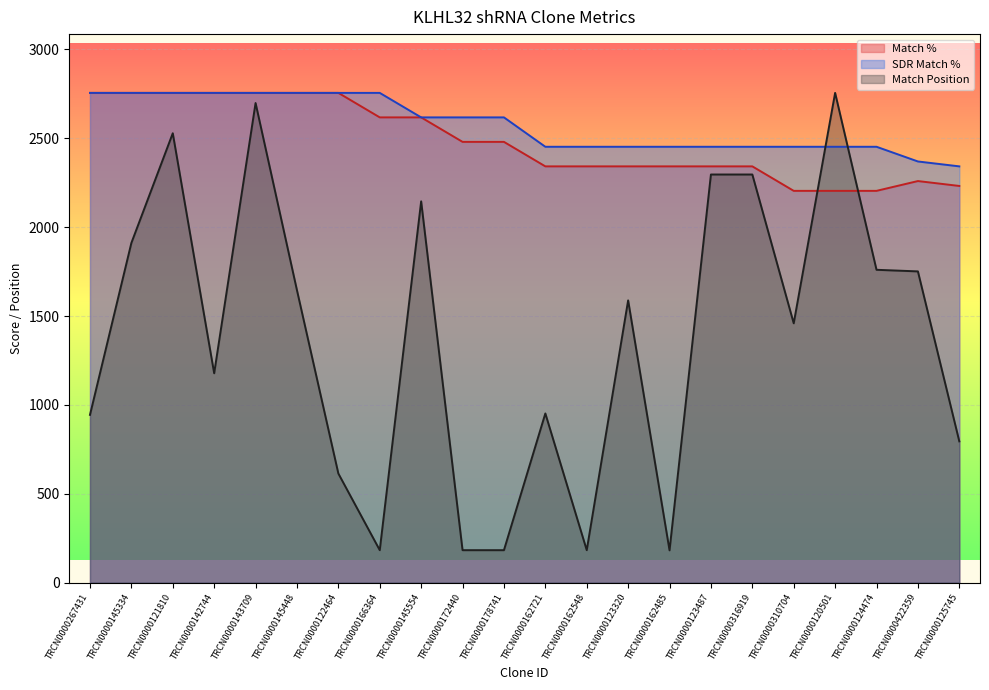

True or false: Match % and SDR Match % intersect in this chart.

False